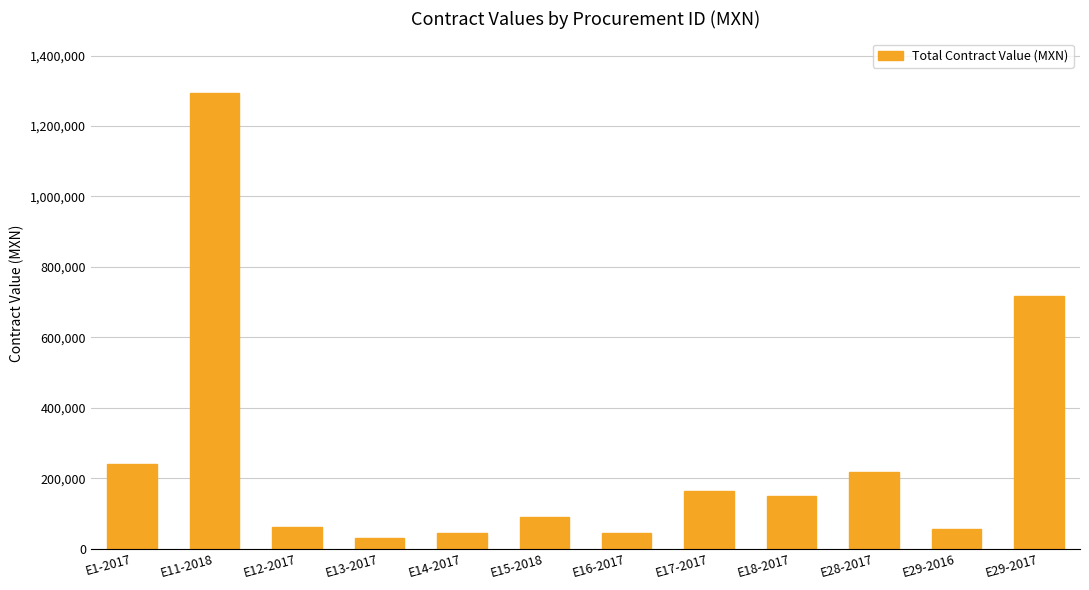

What is the minimum value shown in the chart?

31500.0